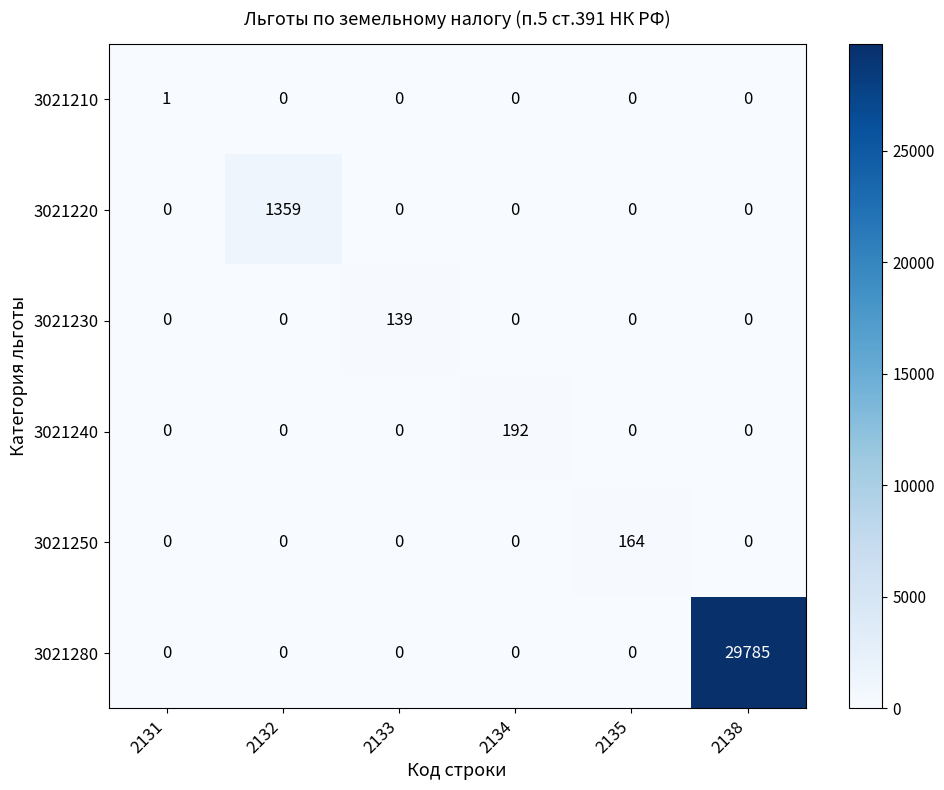

At which category is the sum across all series the highest?

2138